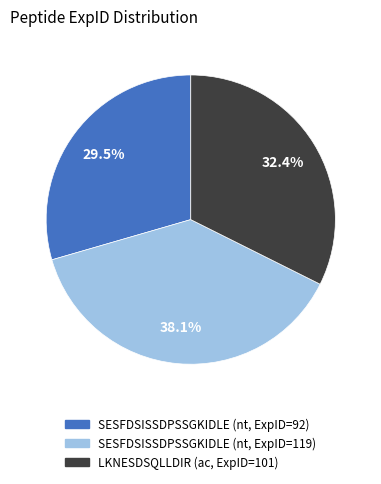

Which category has the biggest portion of the pie?

SESFDSISSDPSSGKIDLE (nt, ExpID=119)